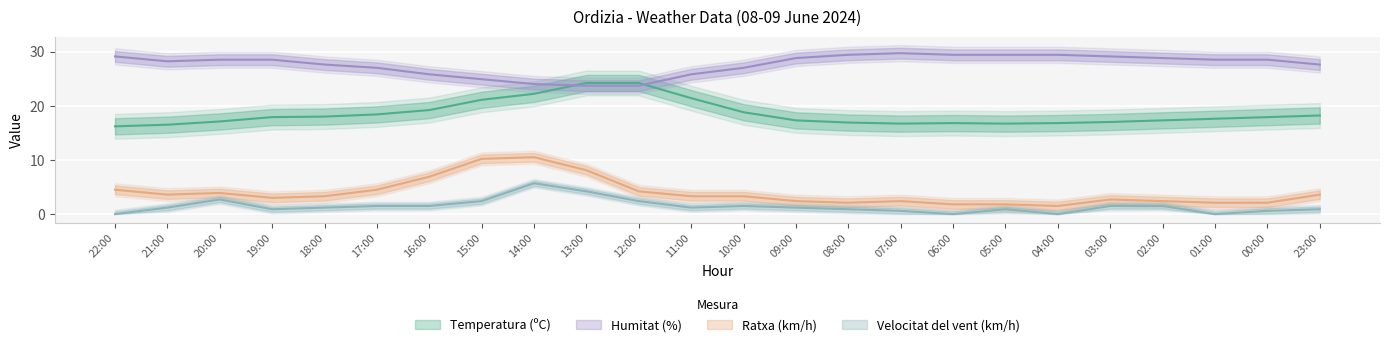

Which series has the widest spread of values?

Ratxa (km/h)